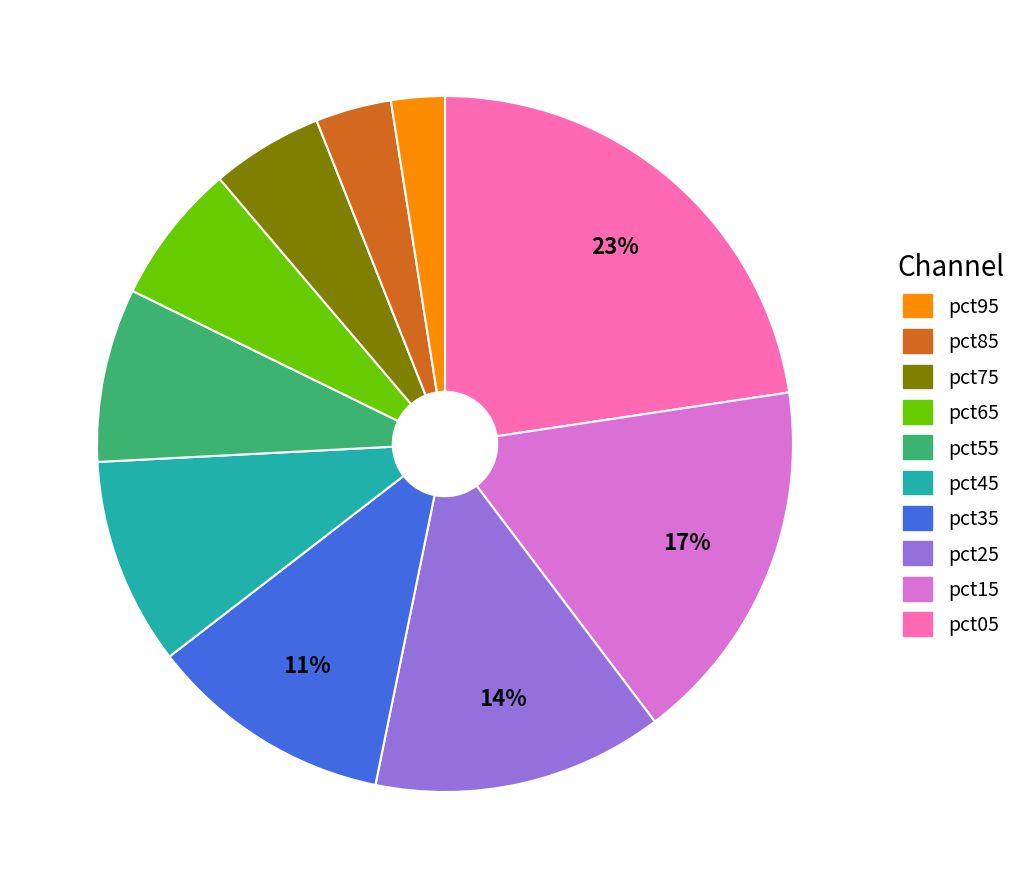

To the nearest percent, what is the average slice percentage?

10%